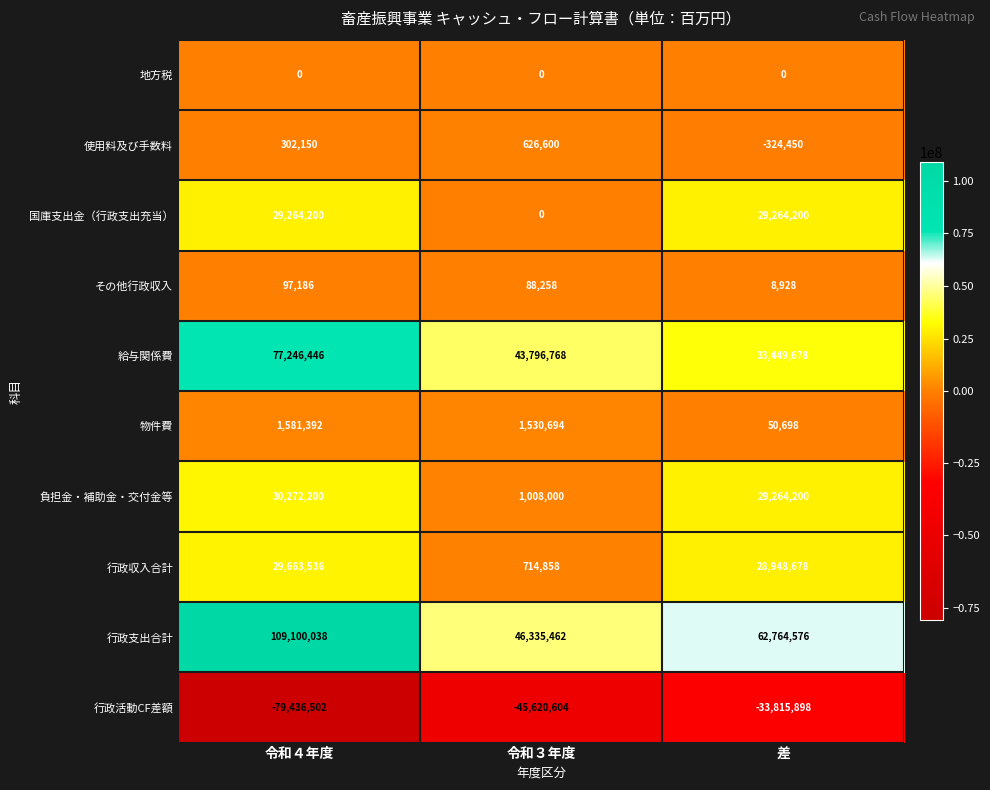

Rank the series by their maximum value, from lowest to highest.

行政活動CF差額, 地方税, その他行政収入, 使用料及び手数料, 物件費, 国庫支出金（行政支出充当）, 行政収入合計, 負担金・補助金・交付金等, 給与関係費, 行政支出合計